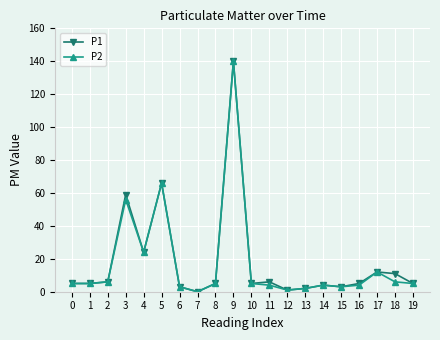

The value of P1 at 5 is 91. True or false?

False